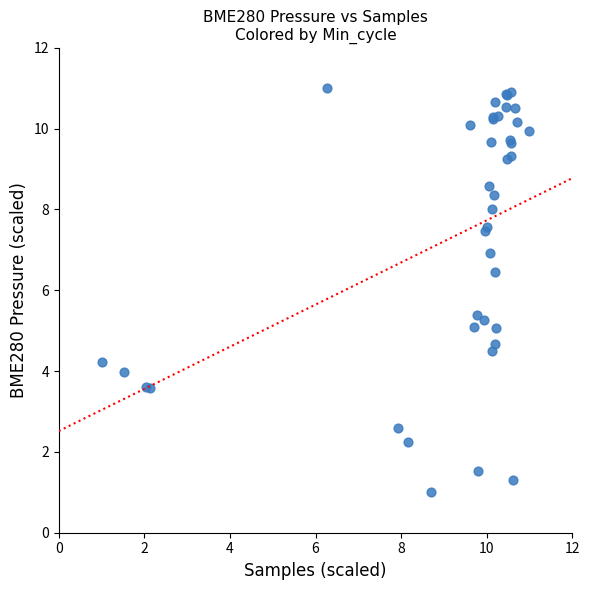

What Y value in the scatter plot is closest to 6?

6.5